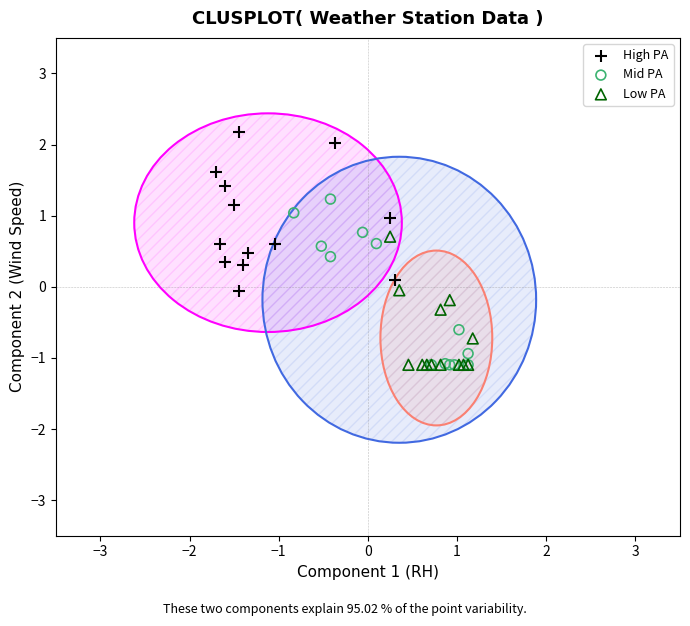

Which series contains the highest Y value?

High PA